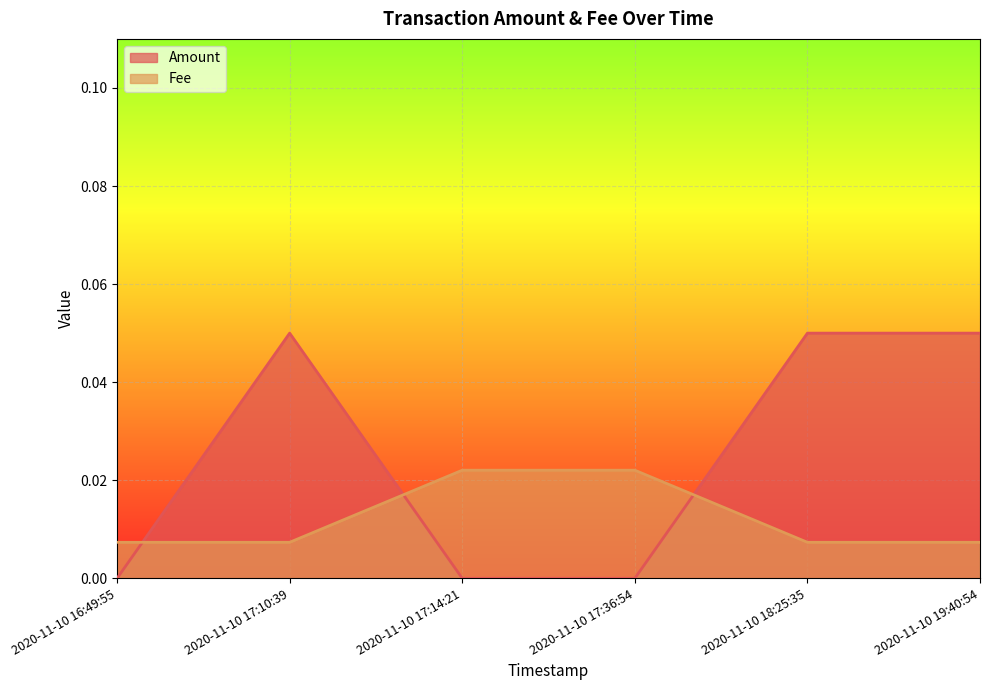

At which label is Fee closest to 0?

2020-11-10 16:49:55